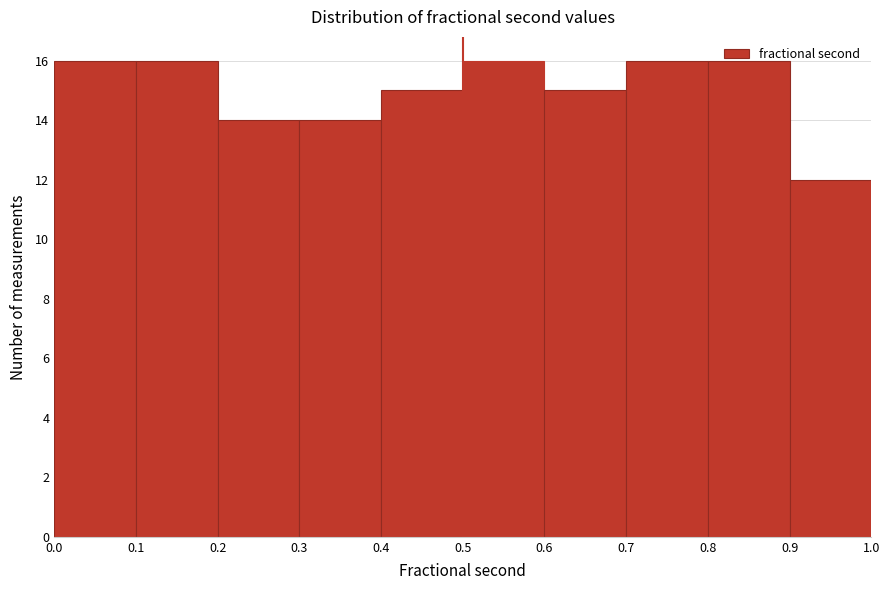

Reading left to right, list every bar in this chart as the range it spans on the x-axis followed by its height. The values are not printed on the chart, so give them approximately, as read against the axis.

0.0 to 0.1: 16
0.1 to 0.2: 16
0.2 to 0.3: 14
0.3 to 0.4: 14
0.4 to 0.5: 15
0.5 to 0.6: 16
0.6 to 0.7: 15
0.7 to 0.8: 16
0.8 to 0.9: 16
0.9 to 1.0: 12